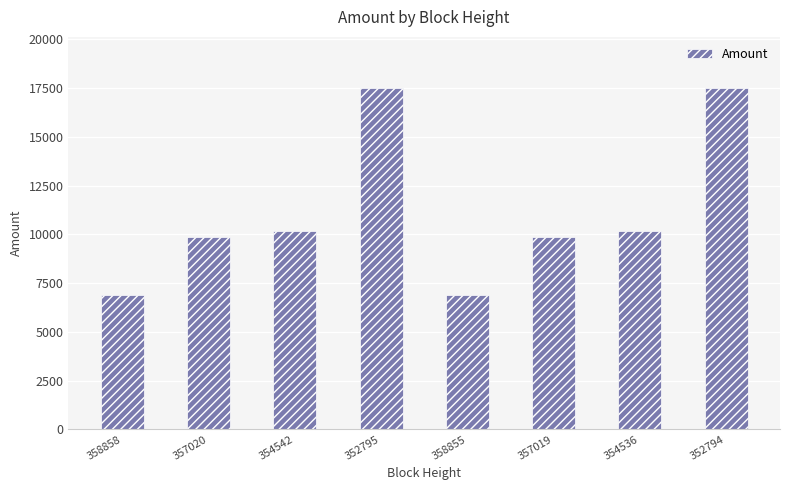

What is the greatest value displayed?

17496